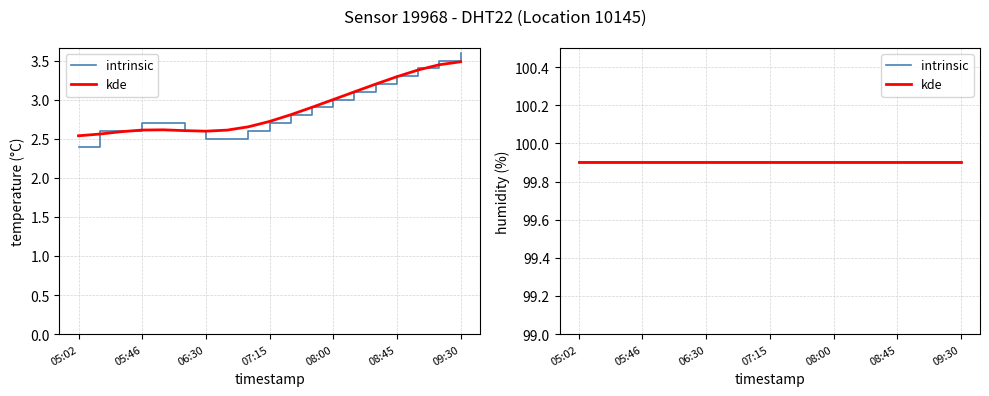

Is it true that the value at 09:15 is 3.5?

True